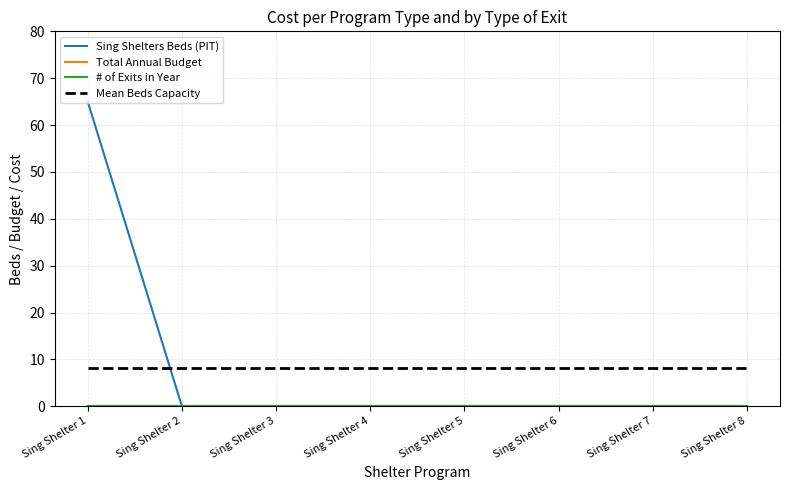

Does the chart display data point markers on the line(s)?

No